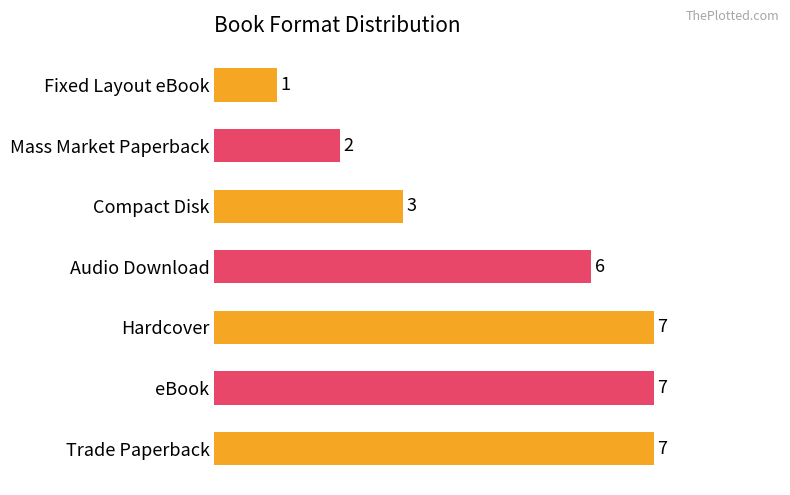

What is the maximum value shown in the chart?

7